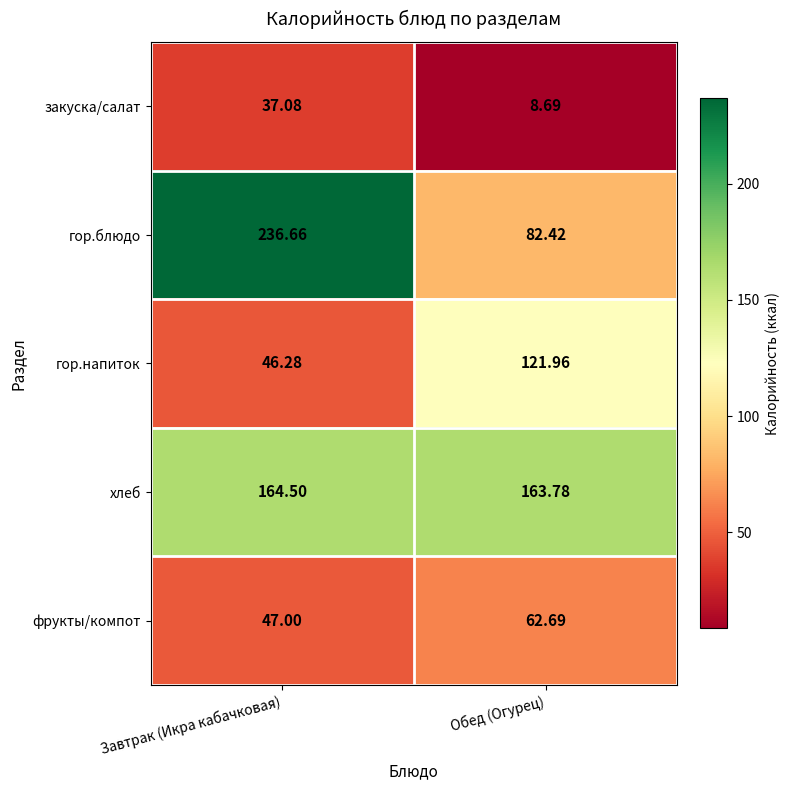

What is the total value across all series at Завтрак (Икра кабачковая)?

531.5